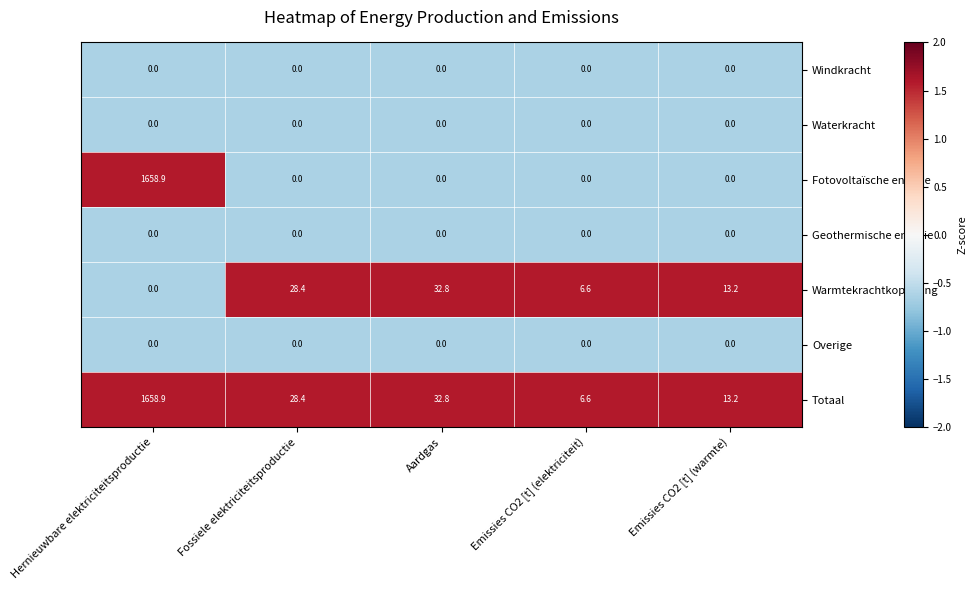

What is the sum of all Fotovoltaïsche energie values?

1658.9